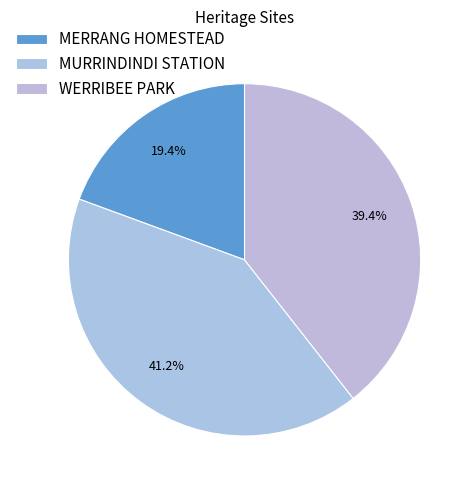

To the nearest percent, what is the difference between the largest and smallest slice percentages?

22%